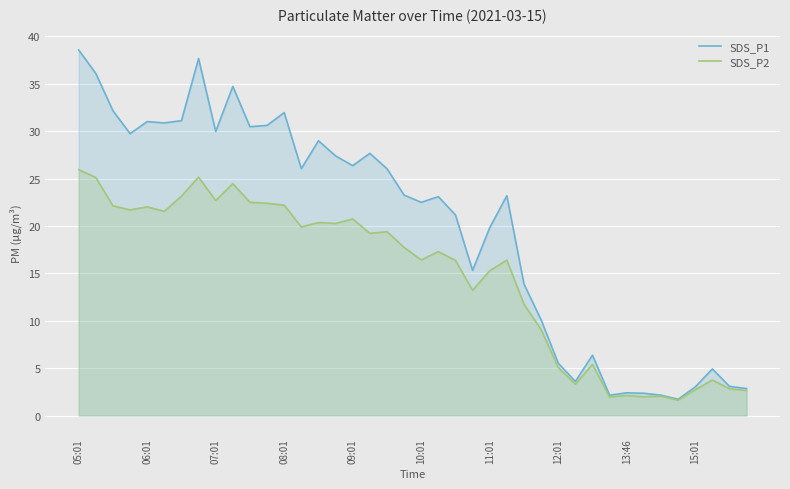

True or false: SDS_P1 and SDS_P2 cross at least once.

False